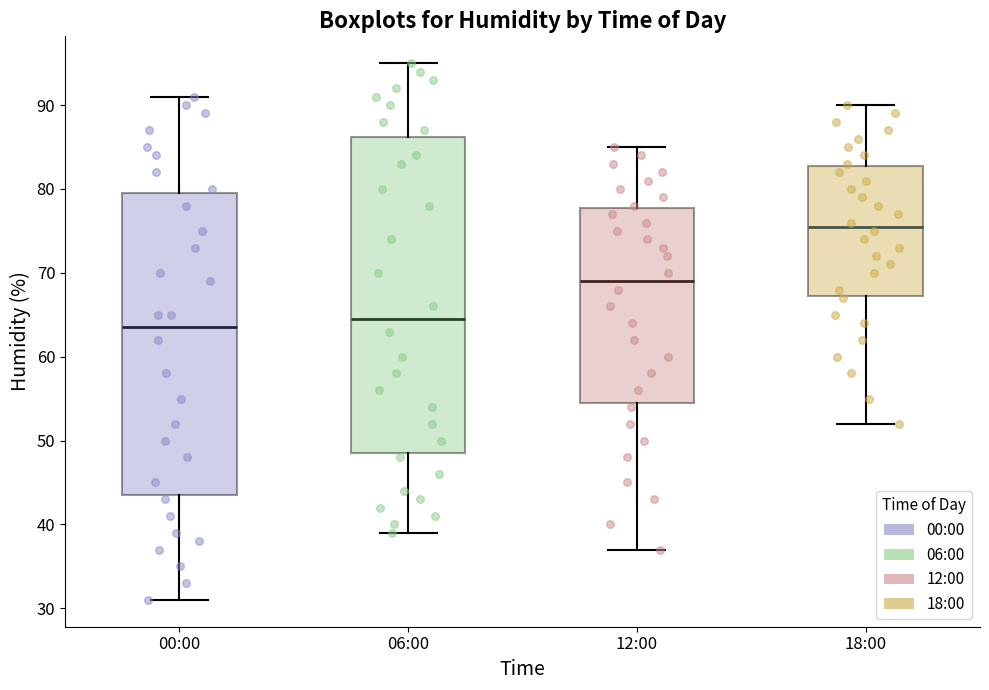

Reading left to right, transcribe this box plot: for each box, give where its median line is, the range the box spans, and where its two whiskers end, as read against the y-axis. The values are not printed on the chart, so give them approximately, as read against the axis.

00:00: median 64, box 44 to 80, whiskers 31 to 91
06:00: median 65, box 49 to 86, whiskers 39 to 95
12:00: median 69, box 55 to 78, whiskers 37 to 85
18:00: median 76, box 67 to 83, whiskers 52 to 90